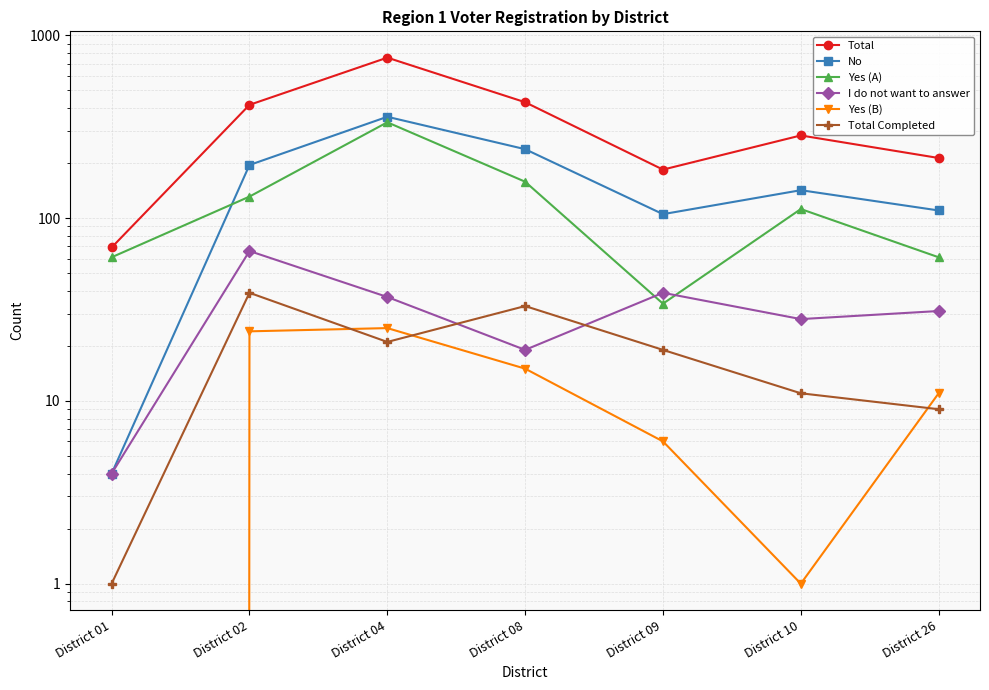

What is the sum of all No values?

1152